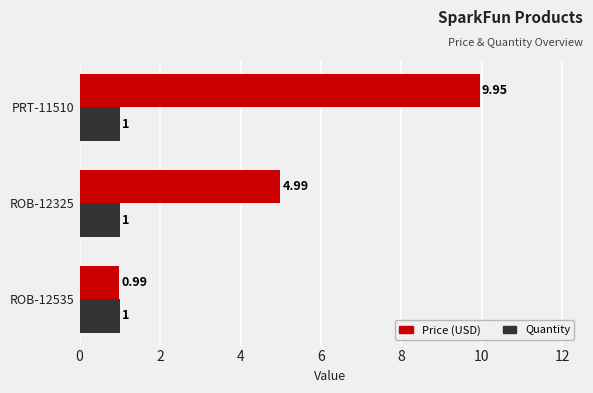

Which series changed the most between ROB-12325 and PRT-11510?

Price (USD)